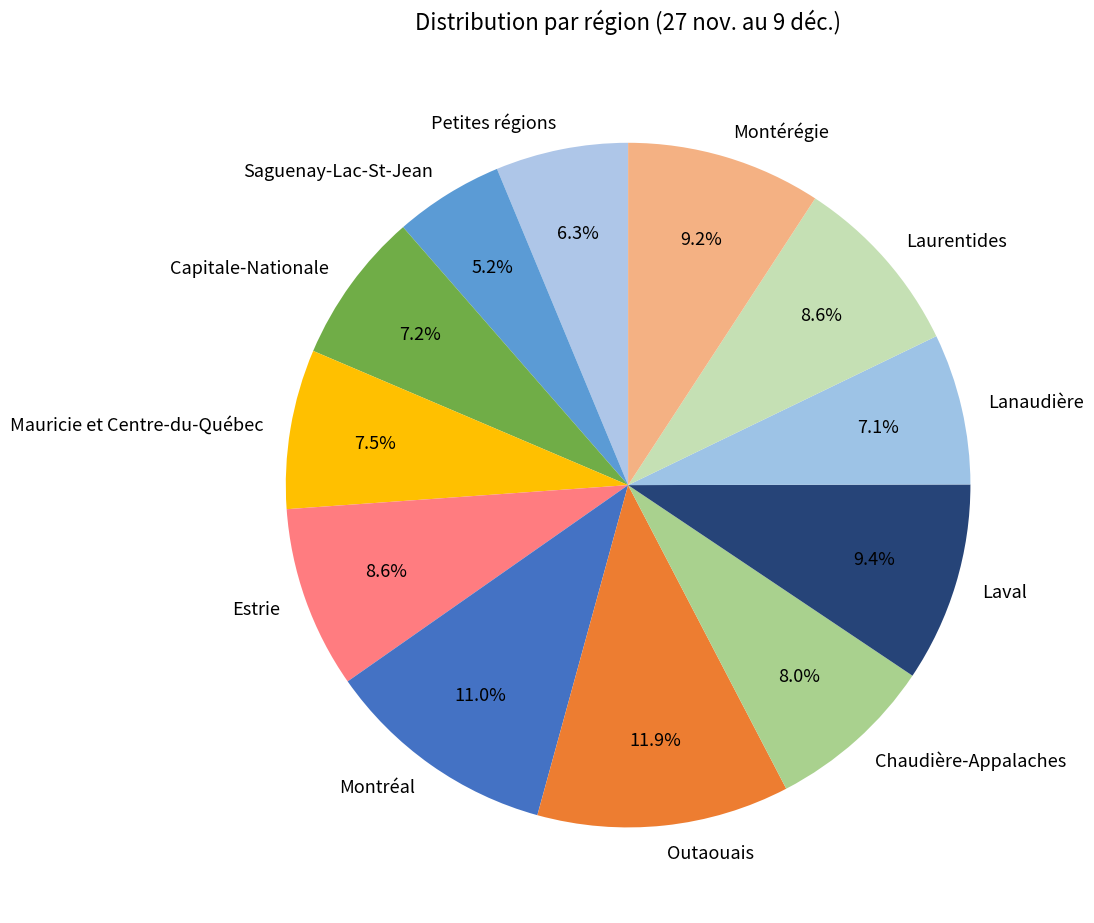

To the nearest percent, what is the combined percentage of Estrie and Petites régions?

15%